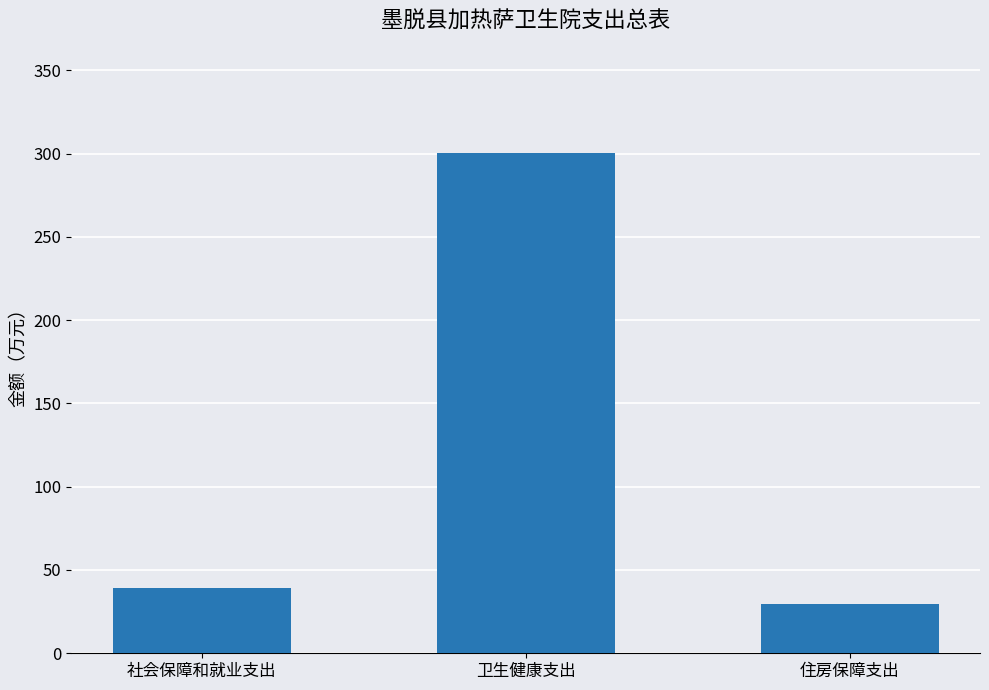

What is the minimum value shown in the chart?

29.3